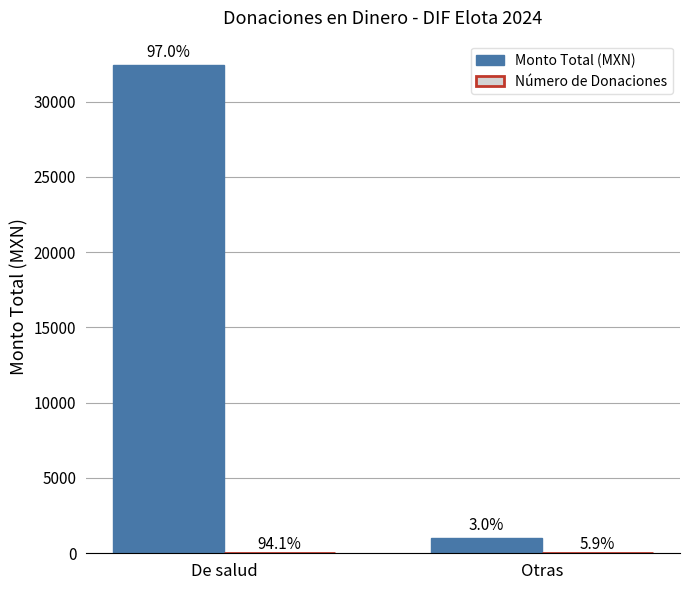

How many groups of bars are there?

2